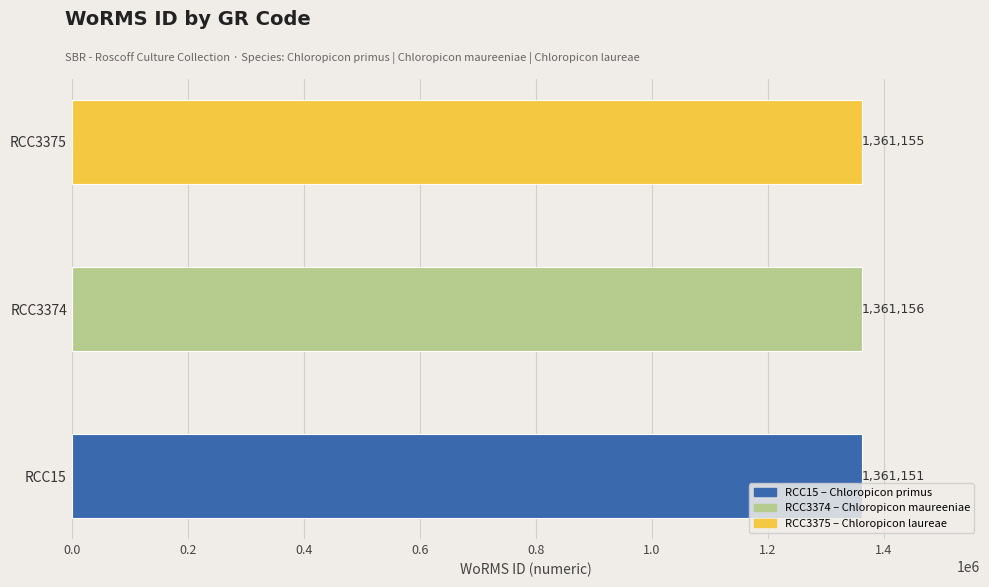

List the labels in order of value, largest first.

RCC3374, RCC3375, RCC15